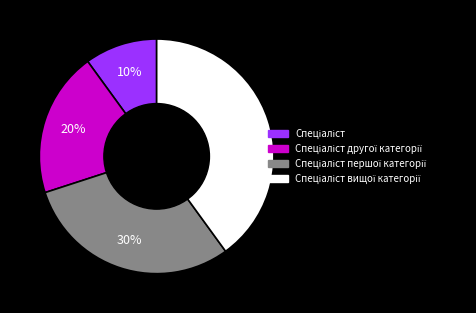

Is there any slice that represents more than half of the pie?

No